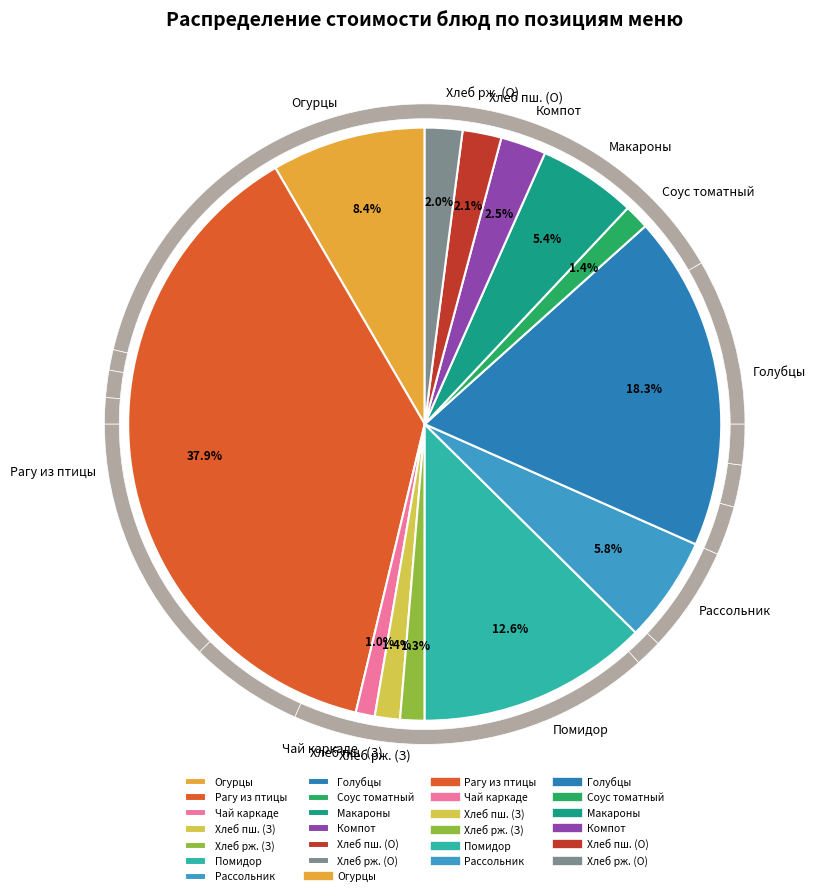

Count the number of slices in the pie.

13